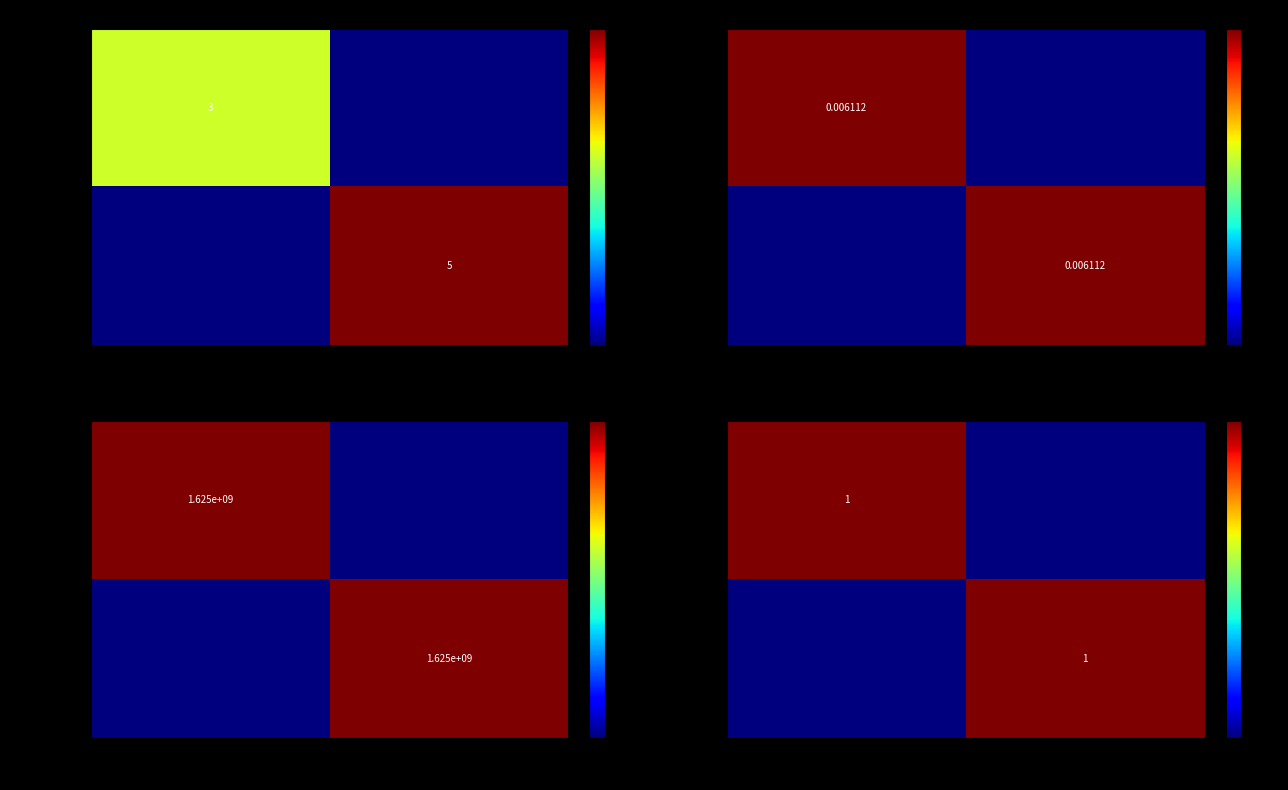

How many data points does each series have?

2